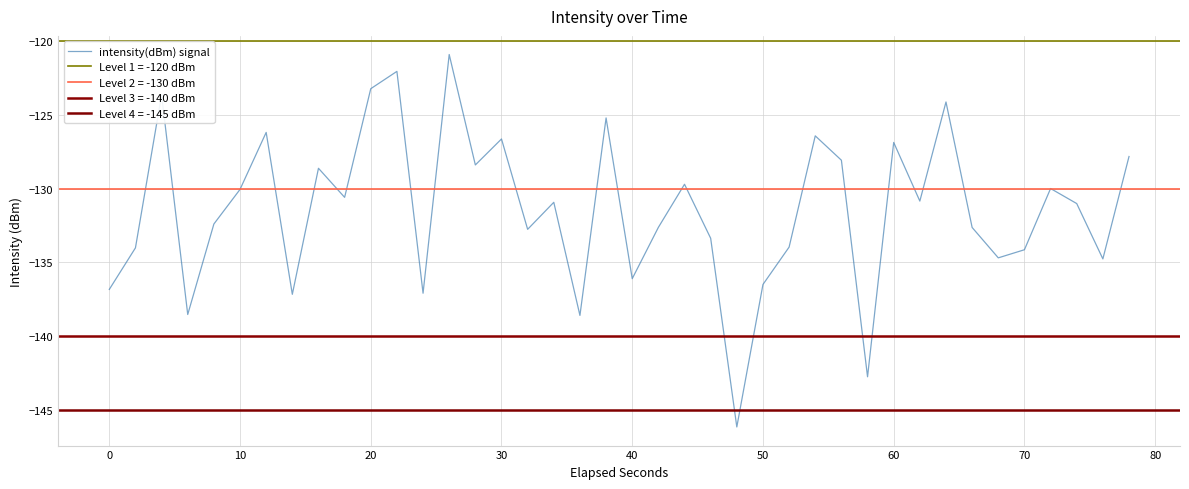

What is the difference between the second highest and second lowest values?

20.7